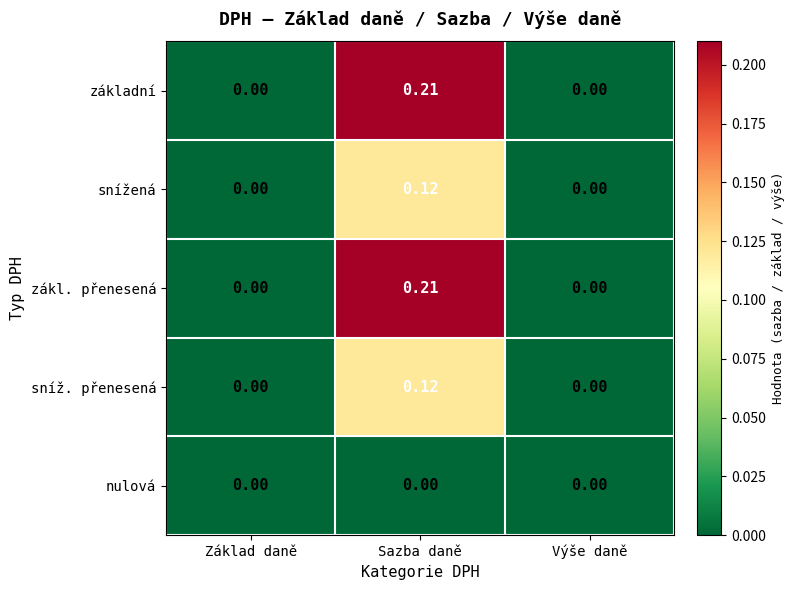

At which category is the sum across all series the highest?

Sazba daně